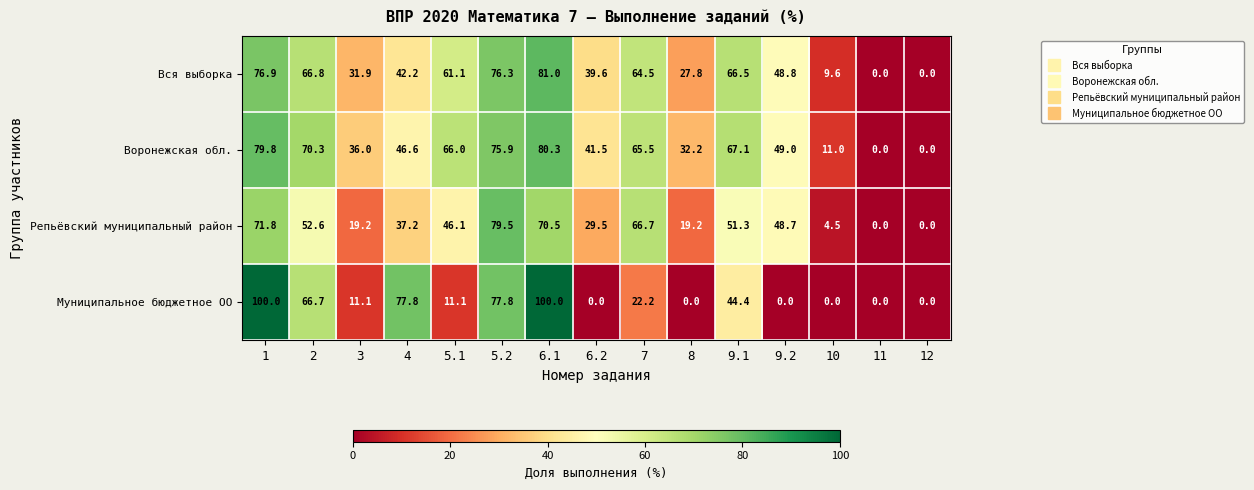

How many data points in Репьёвский муниципальный район are less than 46?

7